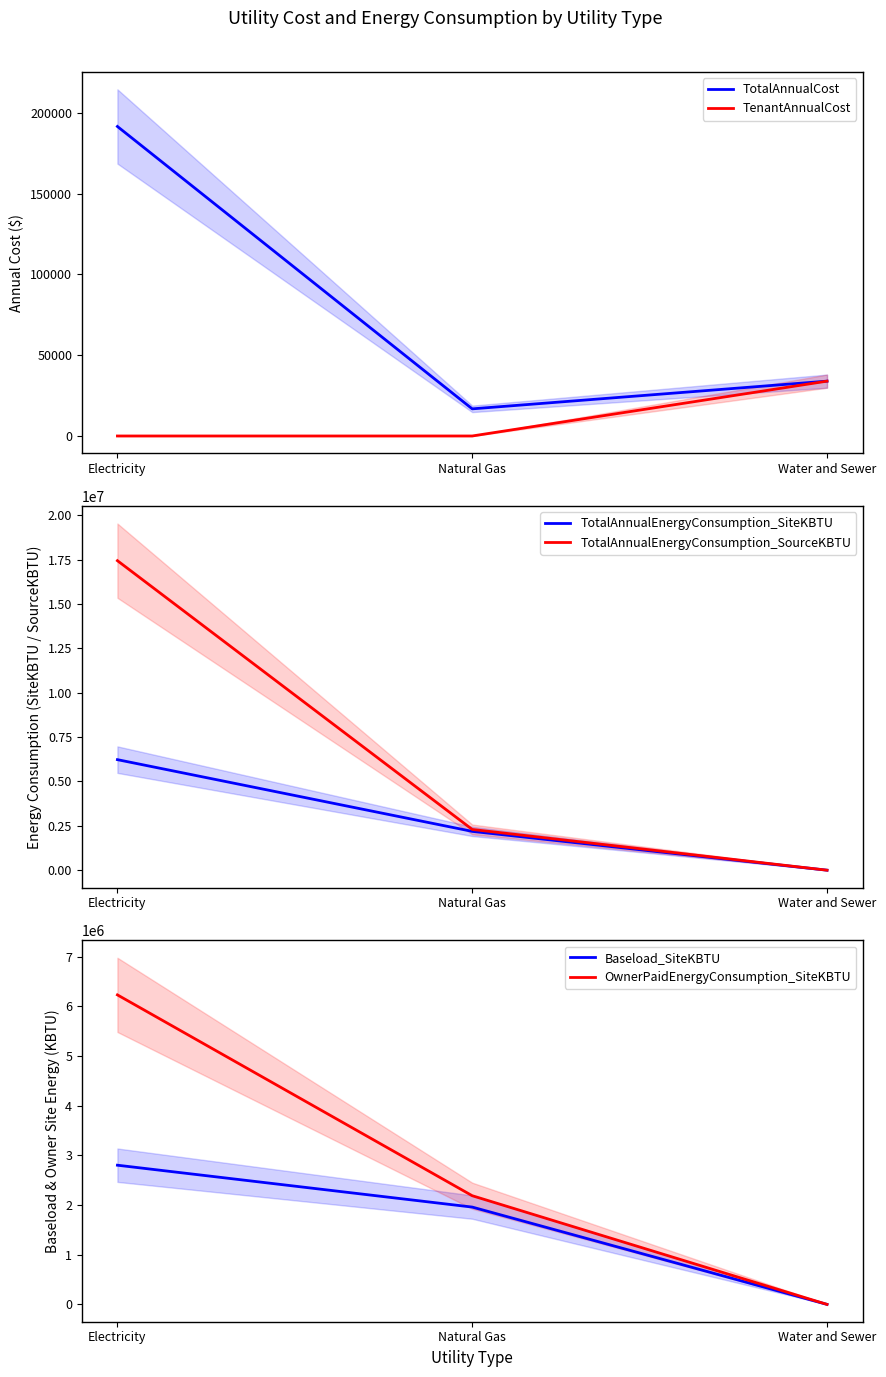

Where is Baseload_SiteKBTU nearest to the value 1400354?

Natural Gas